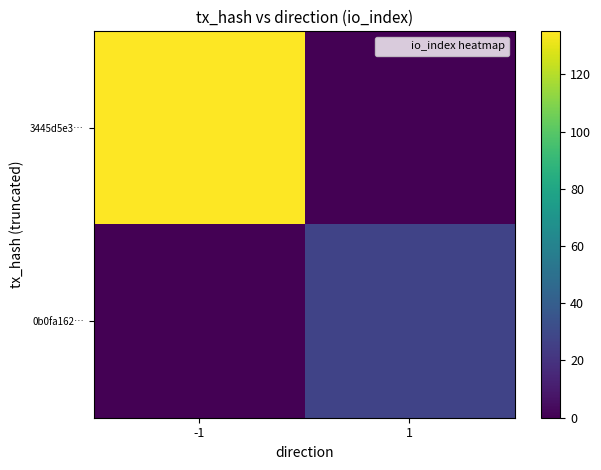

How many data points does each series have?

2